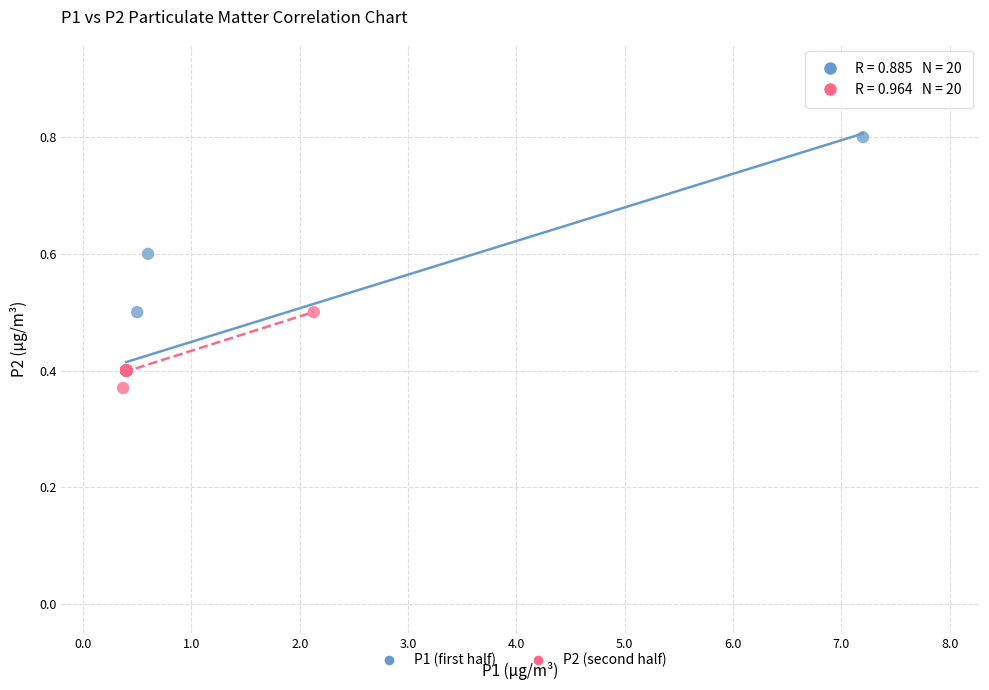

Which series has the widest spread of Y values?

P1 (first half)